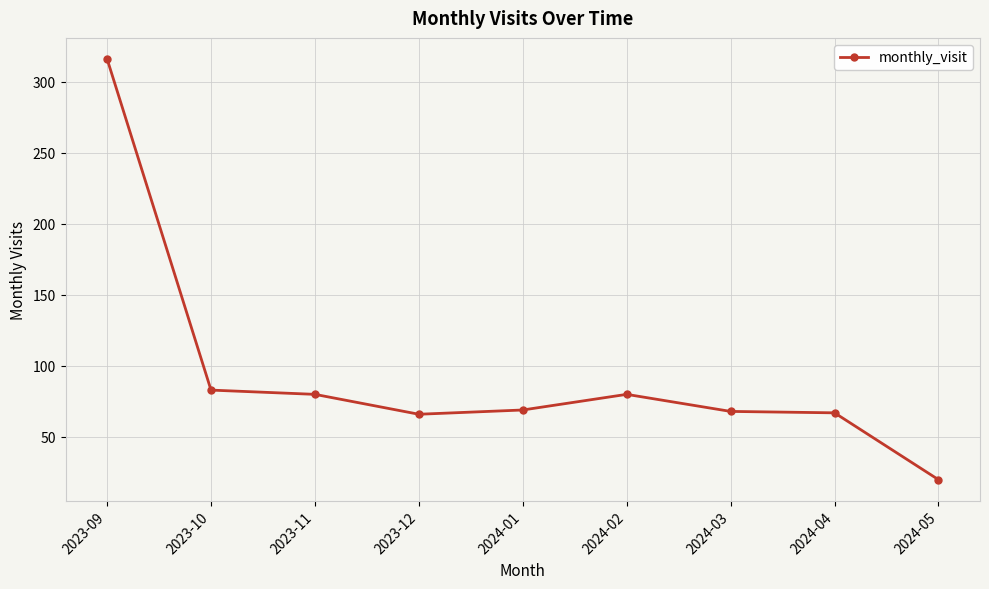

What is the difference between the values at 2024-04 and 2023-09?

249